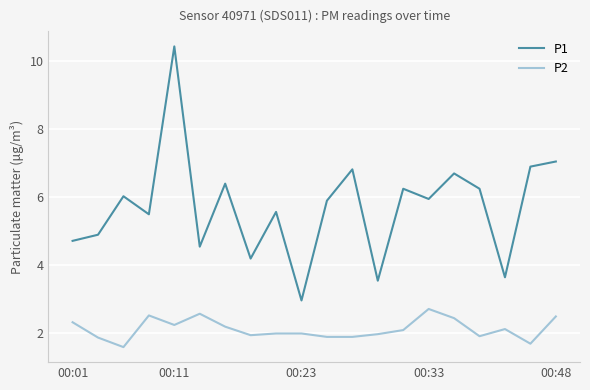

Rank the series by their average value, from lowest to highest.

P2, P1